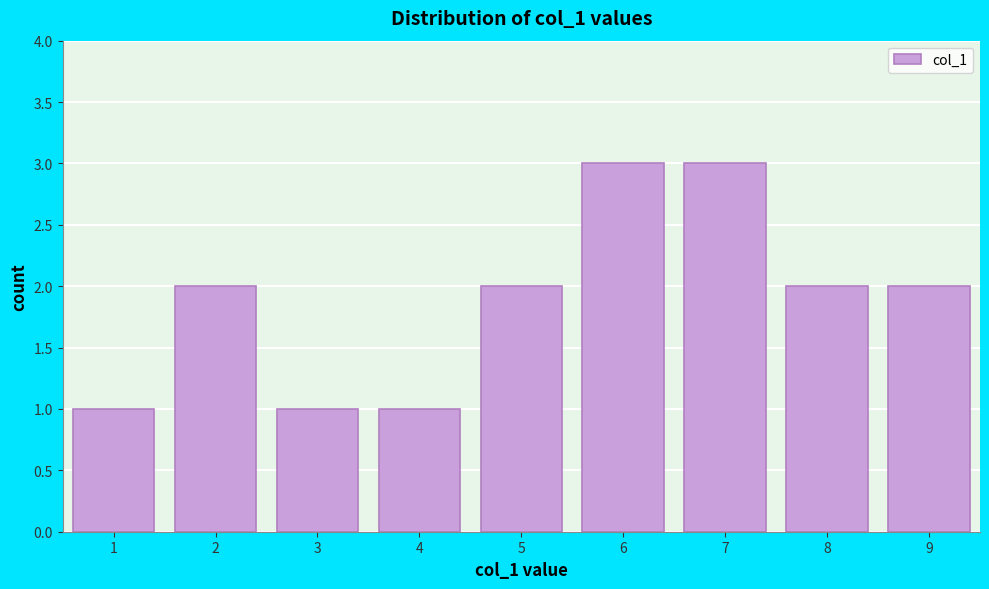

Reading left to right, transcribe all the data shown in this chart.

1	2	1	1	2	3	3	2	2